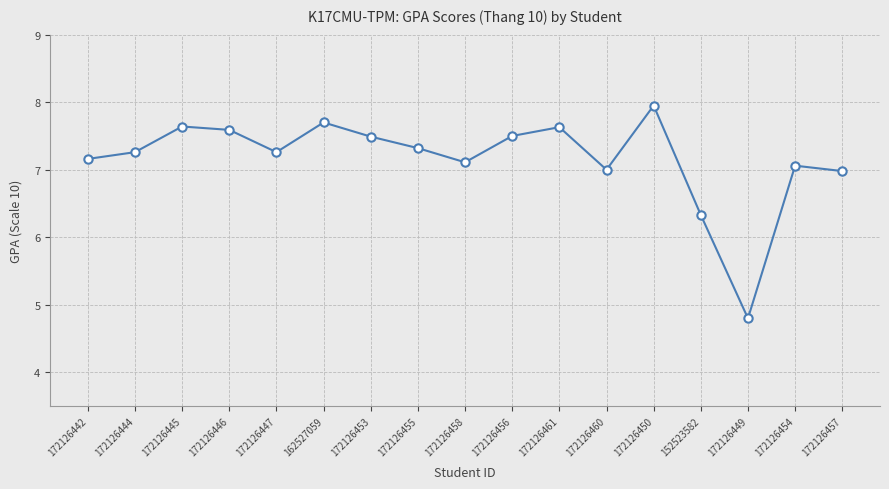

At which category does the chart reach its minimum across all series?

172126449